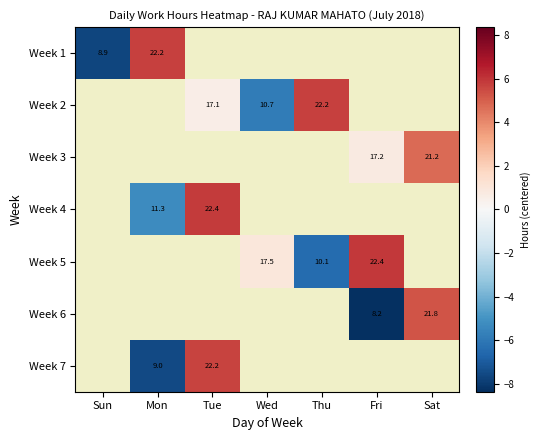

True or false: Week 5 has a value of 3.2 at Fri.

False